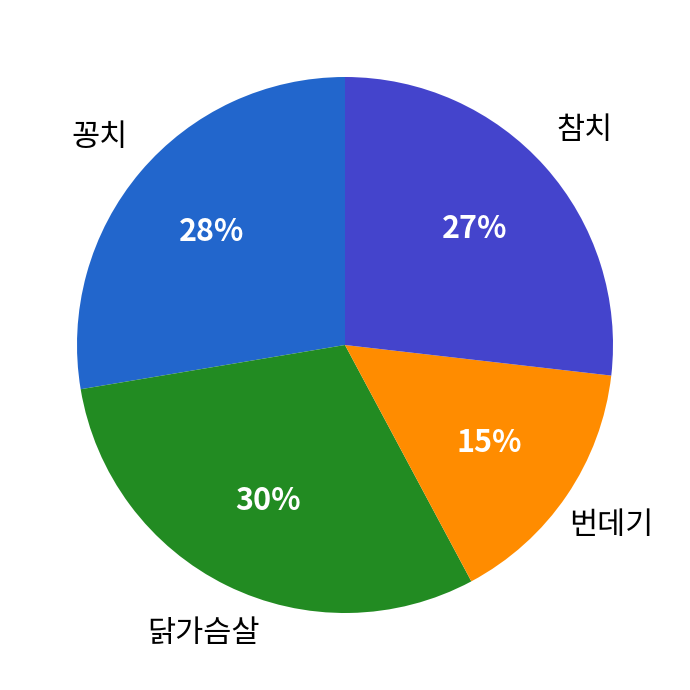

True or false: 참치 accounts for 27% of the total.

True